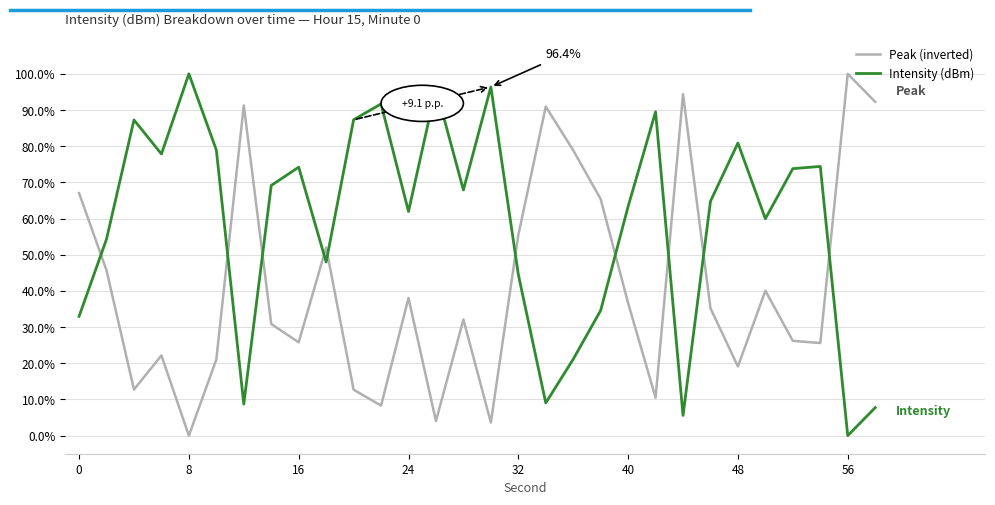

Does the chart display data point markers on the line(s)?

No